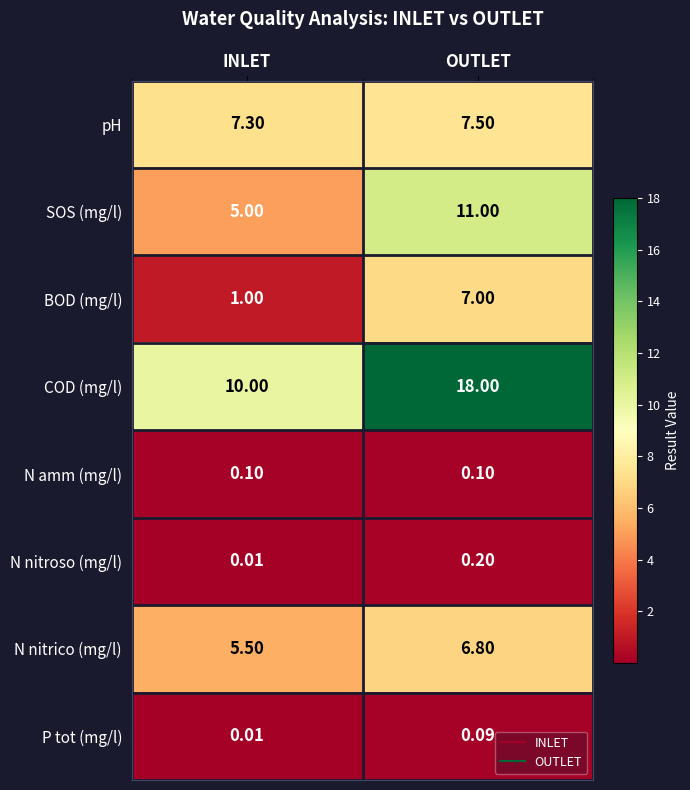

Which category has the highest value in the COD (mg/l) series?

OUTLET